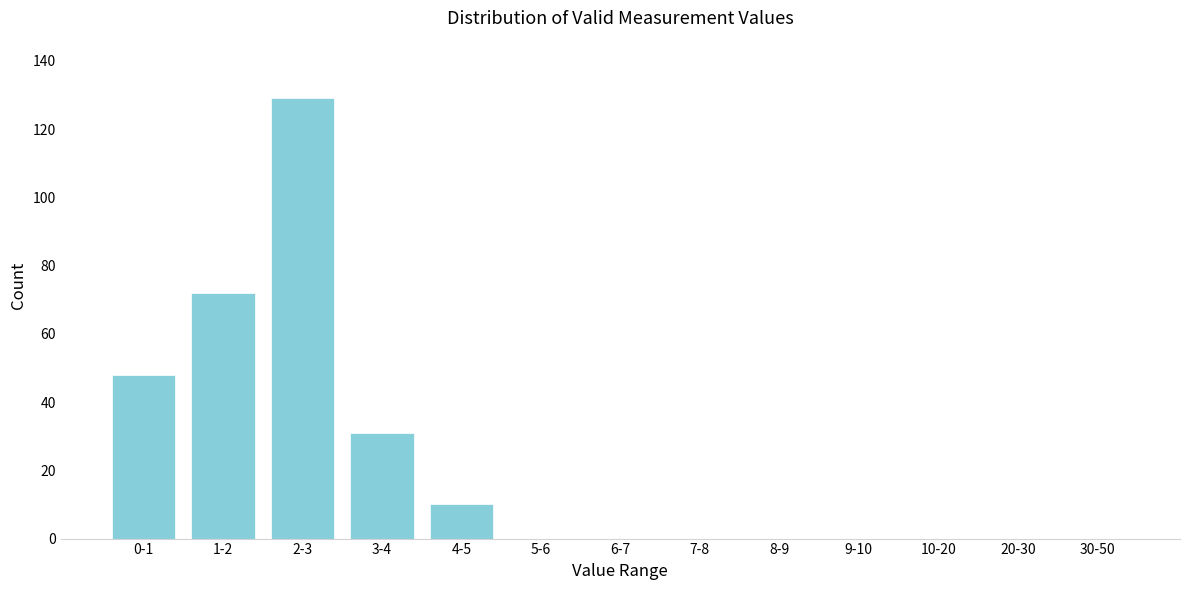

Reading left to right, what are all the values shown in this chart?

0-1=48	1-2=72	2-3=129	3-4=31	4-5=10	5-6=0	6-7=0	7-8=0	8-9=0	9-10=0	10-20=0	20-30=0	30-50=0